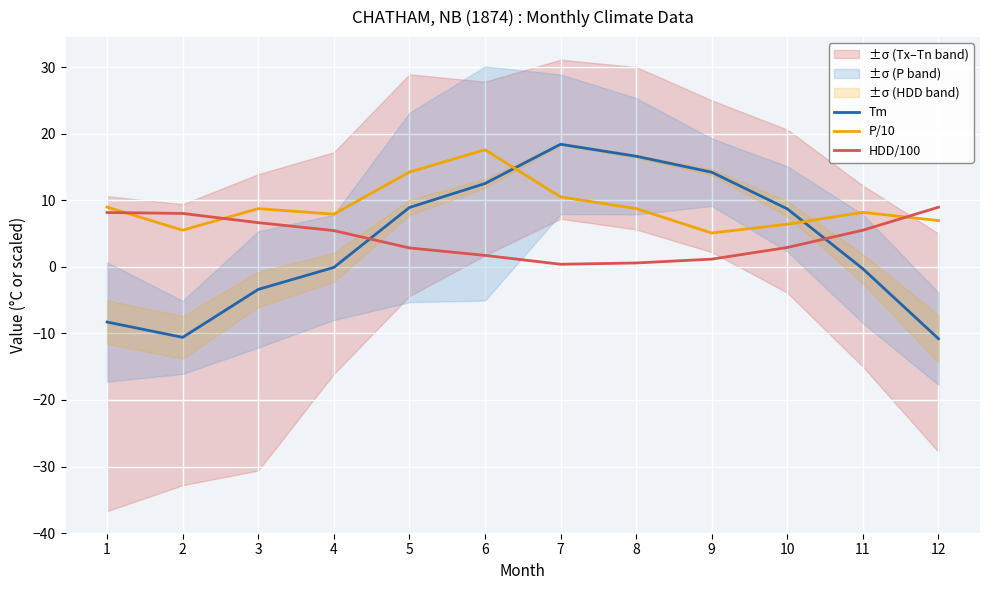

Which category has the highest value across all series?

7